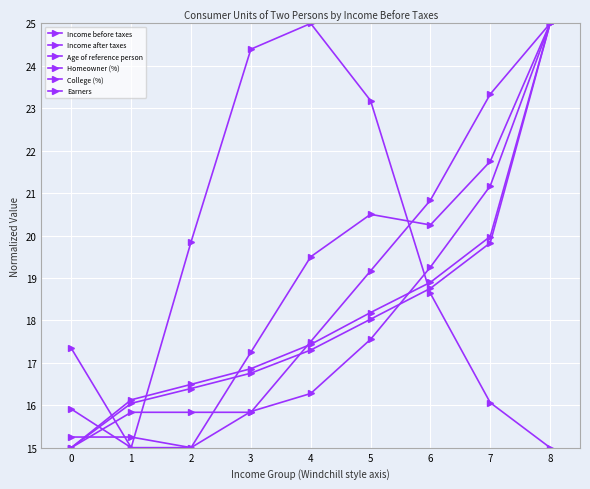

What is the difference between the second highest and second lowest values in the Homeowner (%) series?

6.5